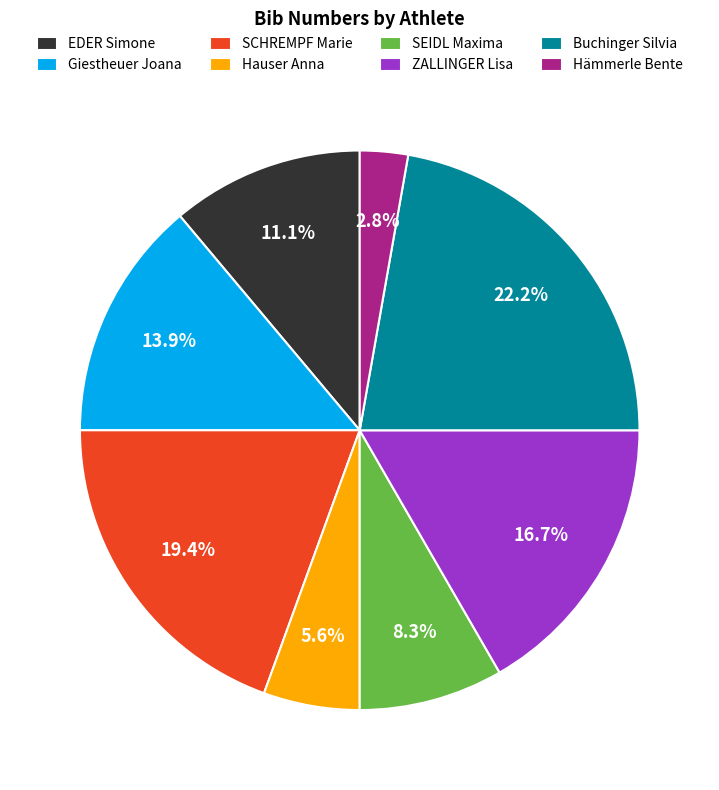

The SCHREMPF Marie slice represents 12% of the pie. True or false?

False